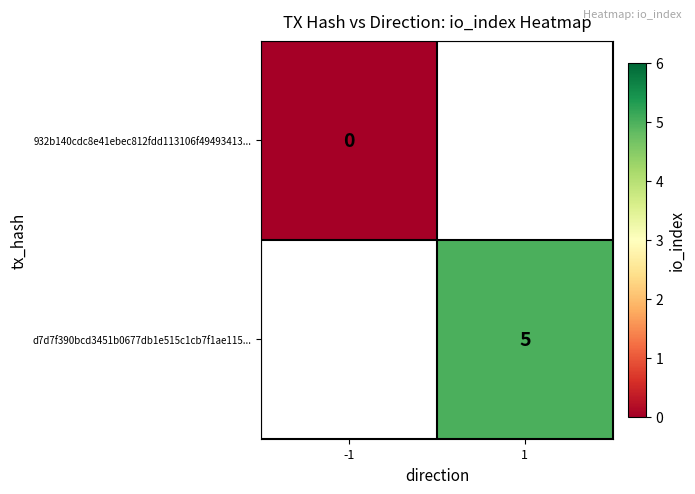

The value of d7d7f390bcd3451b0677db1e515c1cb7f1ae115... at 1 is 5. True or false?

True